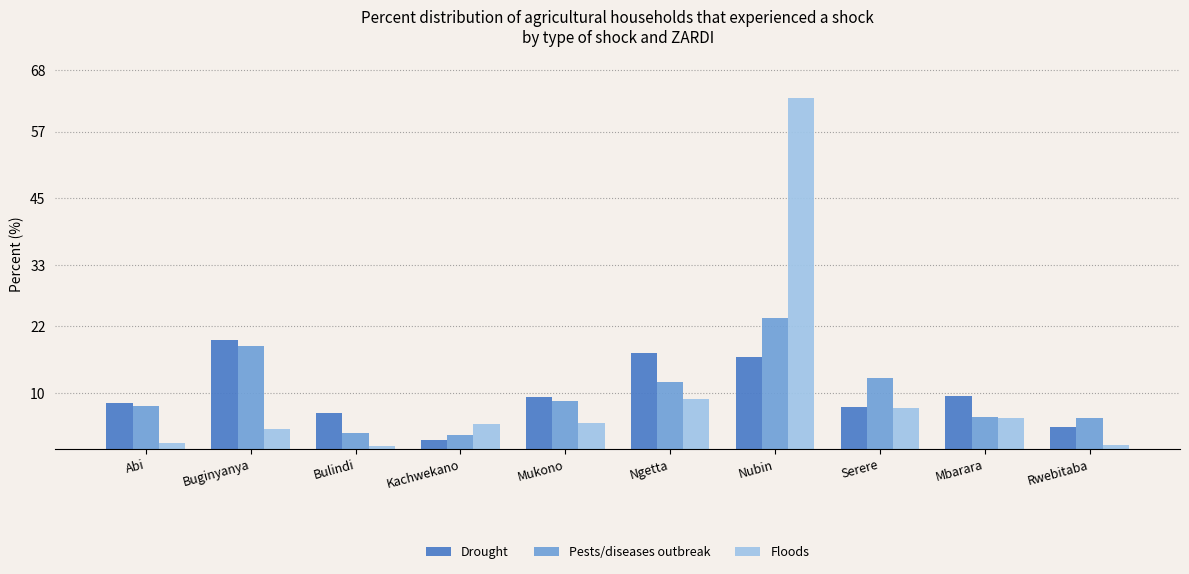

Where does the Pests/diseases outbreak series first go above 8?

Buginyanya